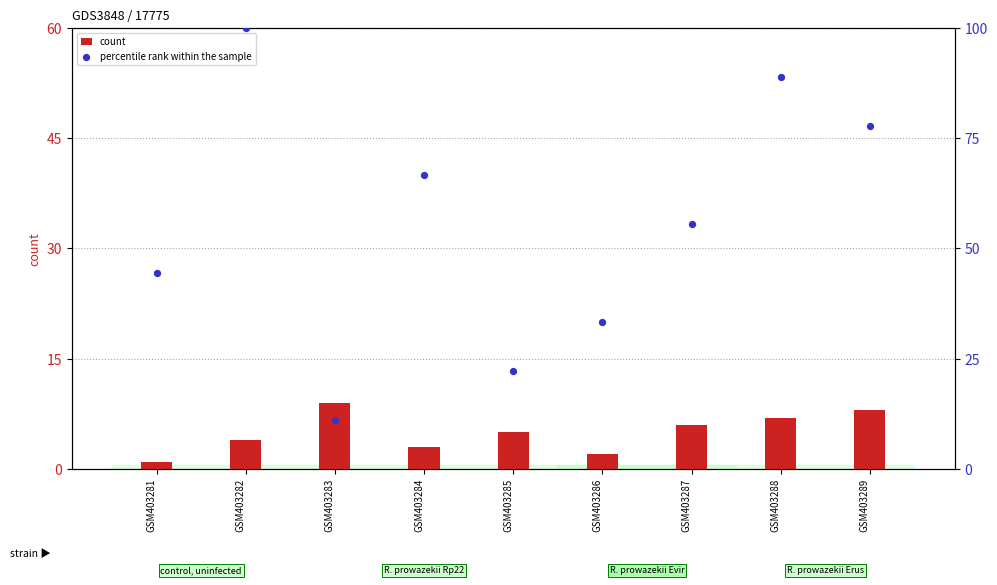

Which series has the largest Y range (max minus min)?

percentile rank within the sample